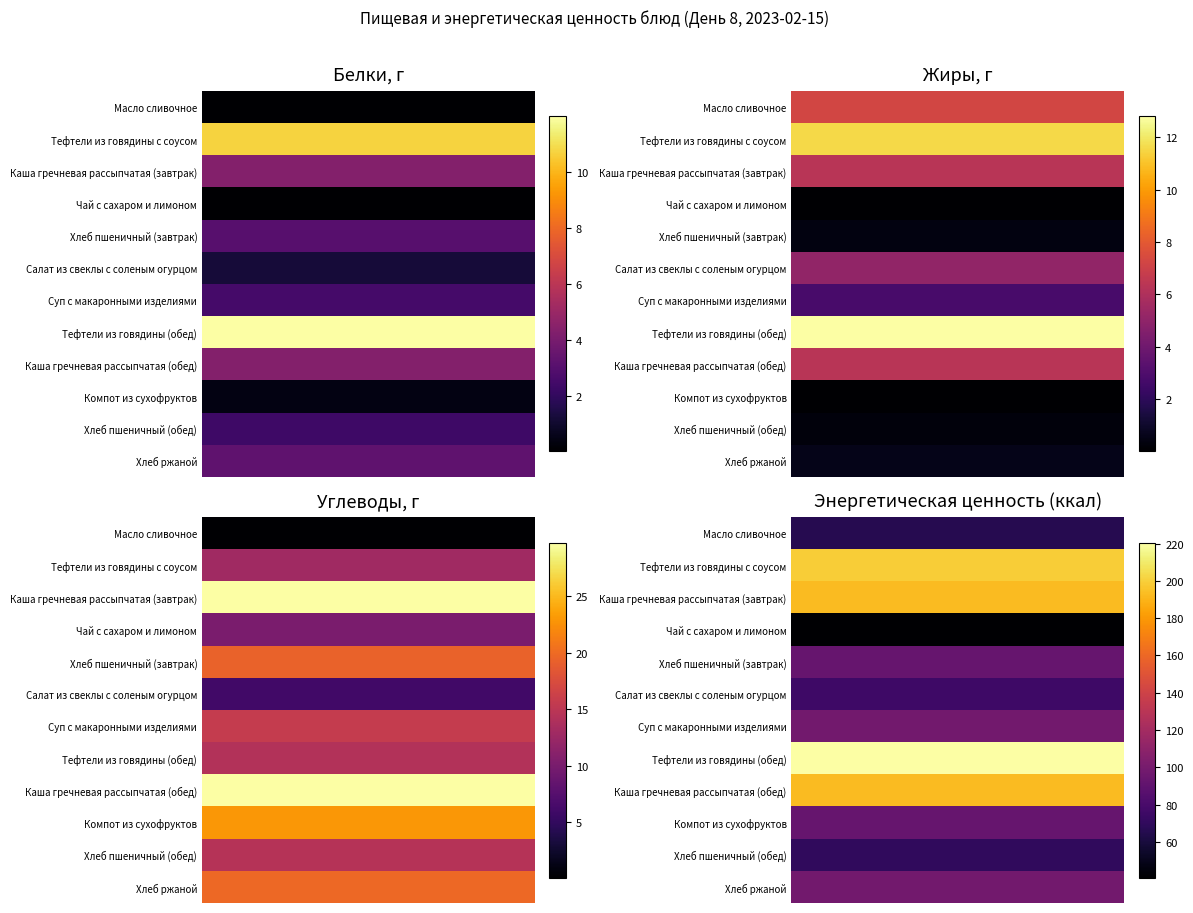

Which series has the widest spread of values?

Тефтели из говядины (обед)